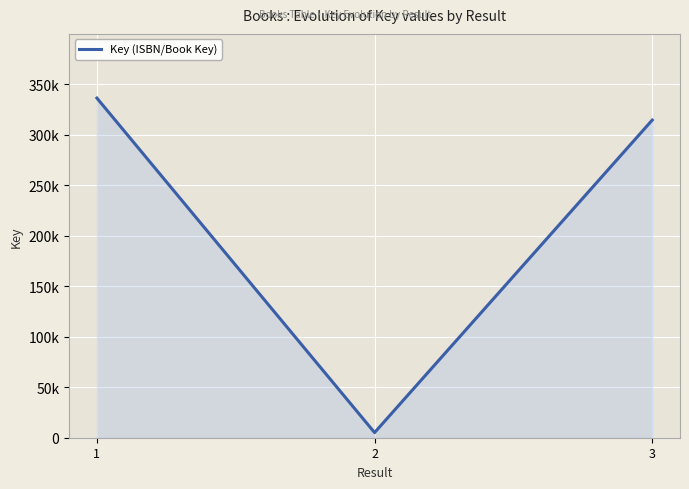

Rank the categories by value from lowest to highest.

2, 3, 1